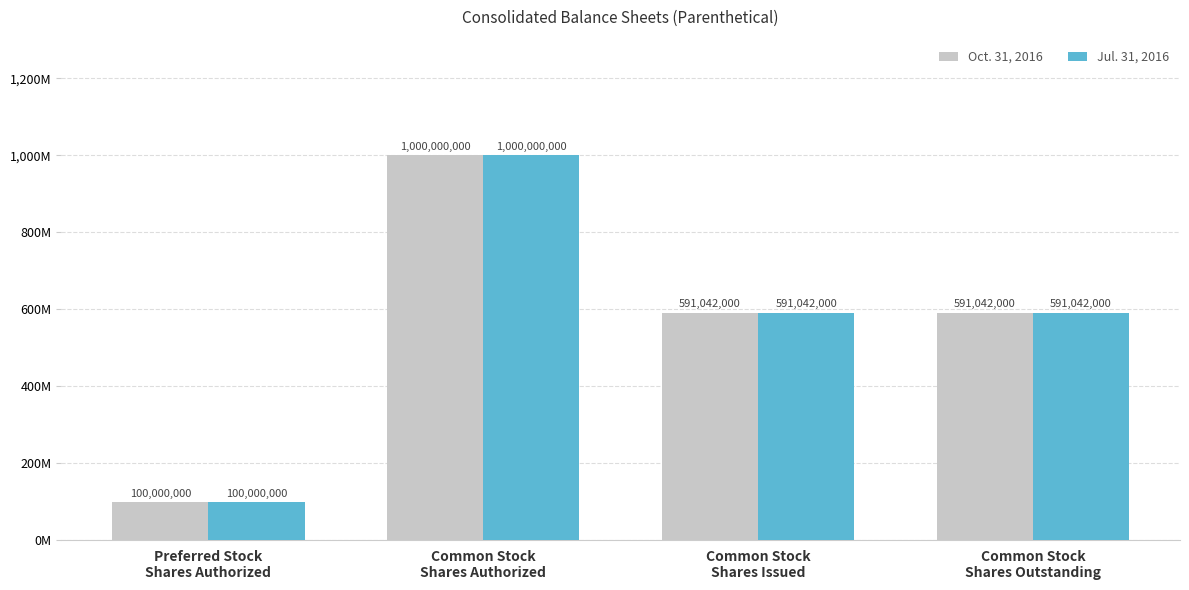

What are all the series names shown in the legend?

Oct. 31, 2016, Jul. 31, 2016